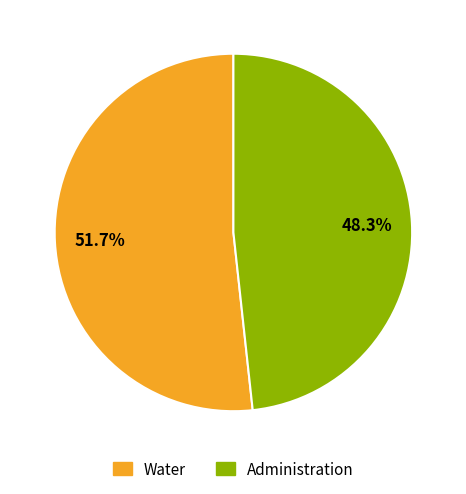

How much of the chart is everything except Administration?

51.7%